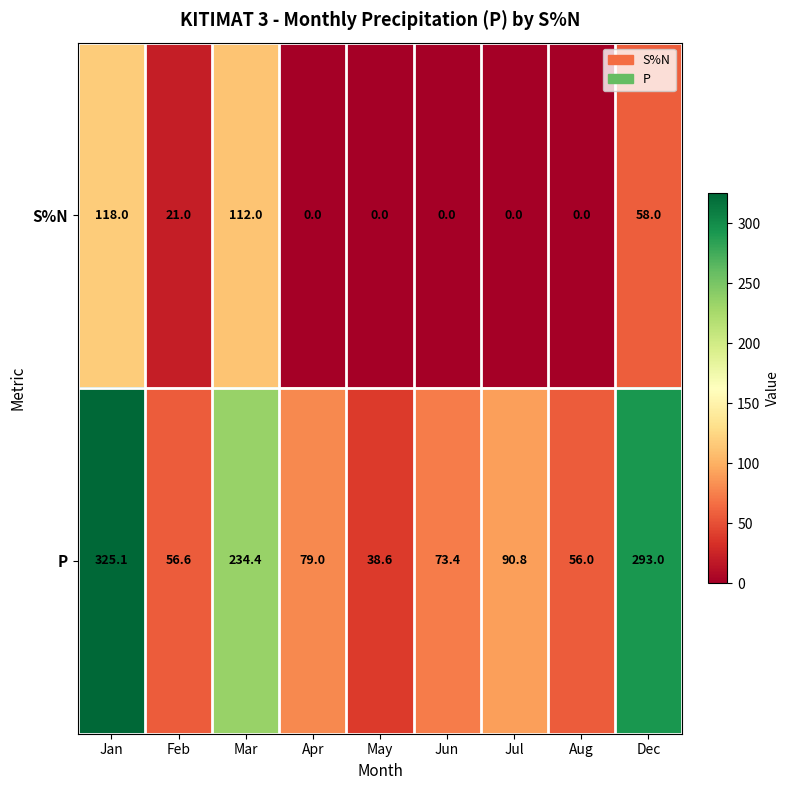

Is it true that P equals 56.0 at Aug?

True